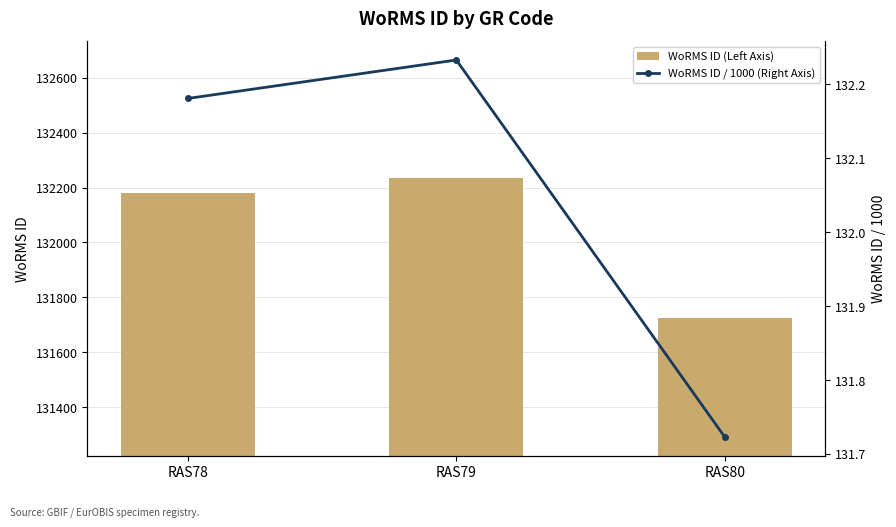

Rank the series by their maximum value, from lowest to highest.

WoRMS ID / 1000 (Right Axis), WoRMS ID (Left Axis)